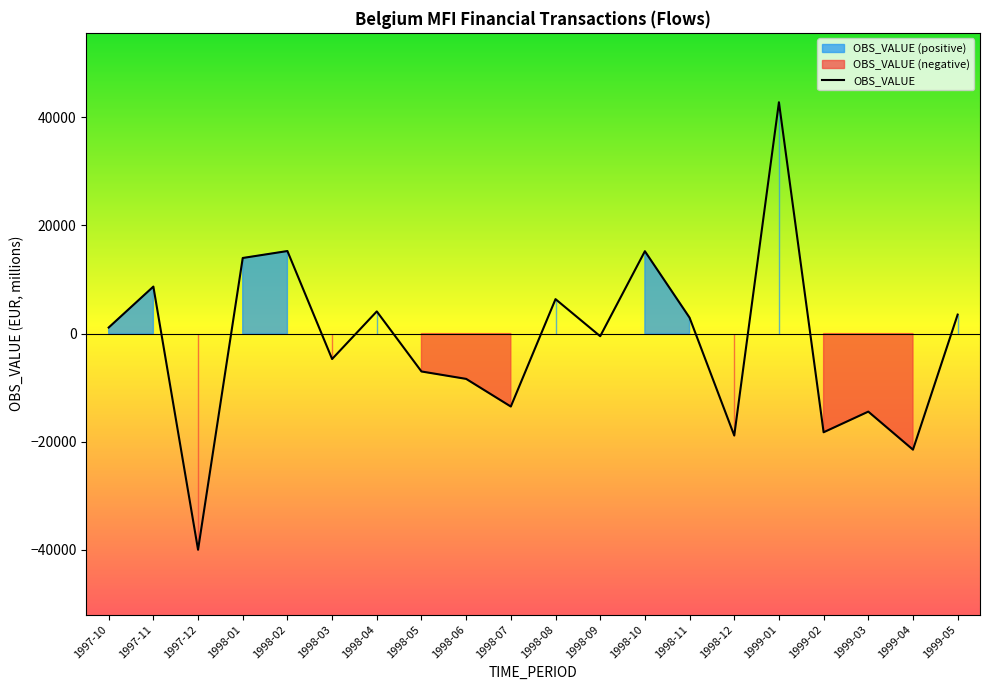

How many positive values are there?

10